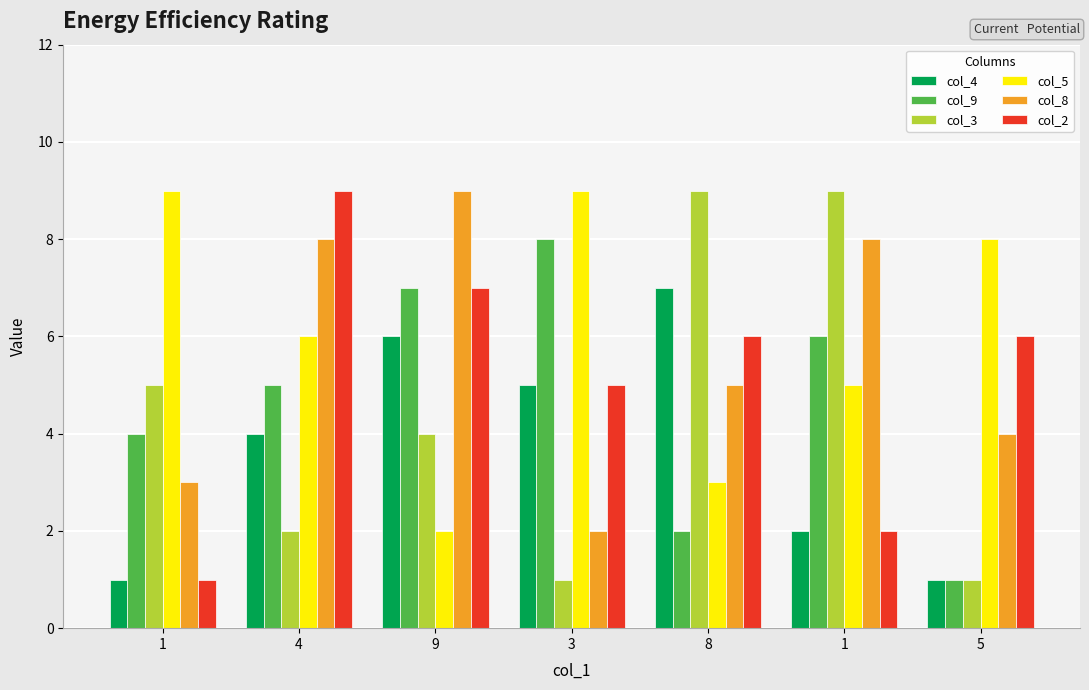

Does the chart contain stacked bars?

No